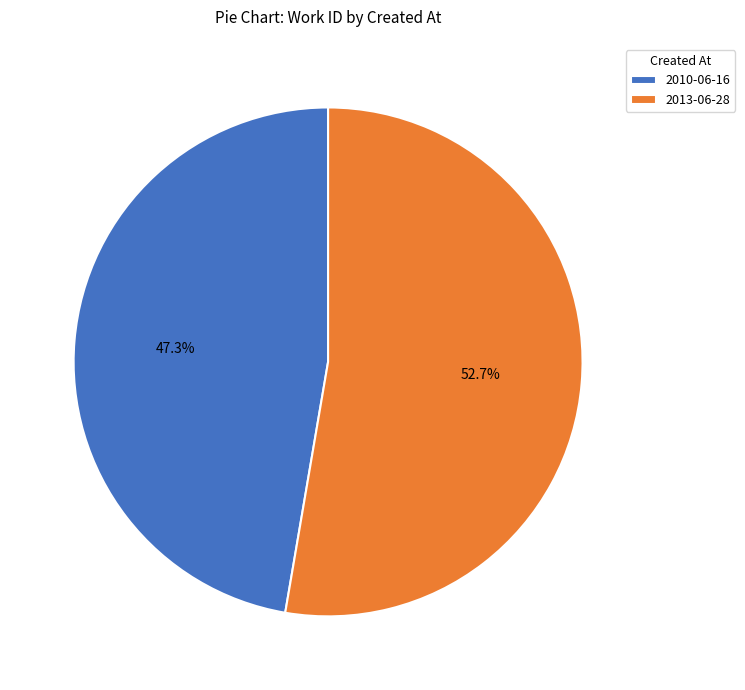

How many segments does this pie chart have?

2